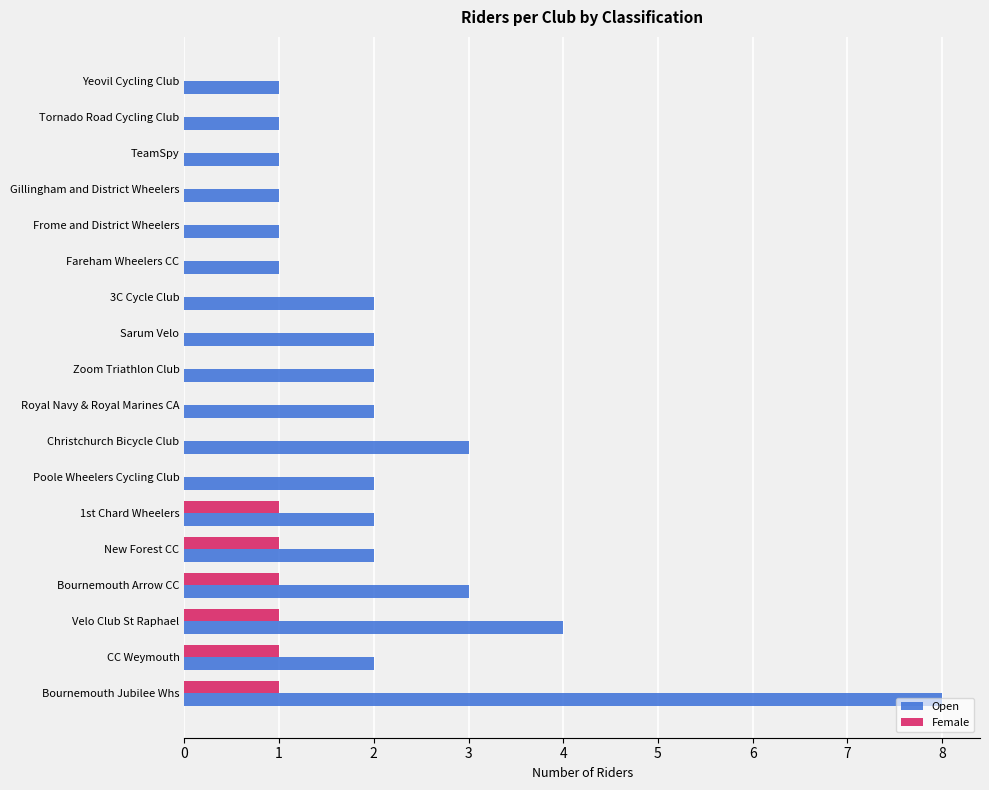

How many series are shown in this chart?

2